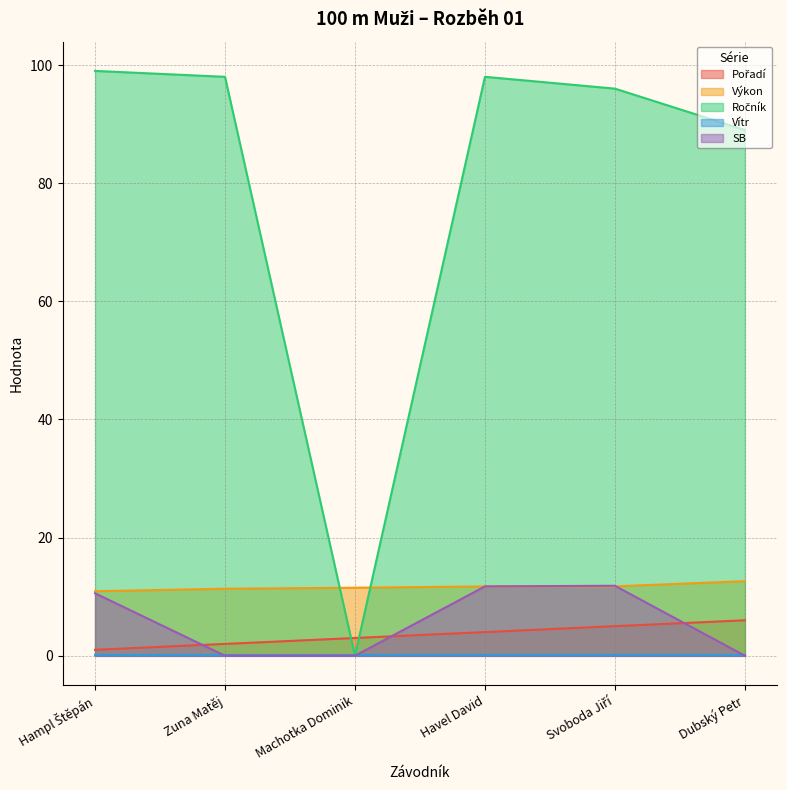

What position from the left is Dubský Petr?

6